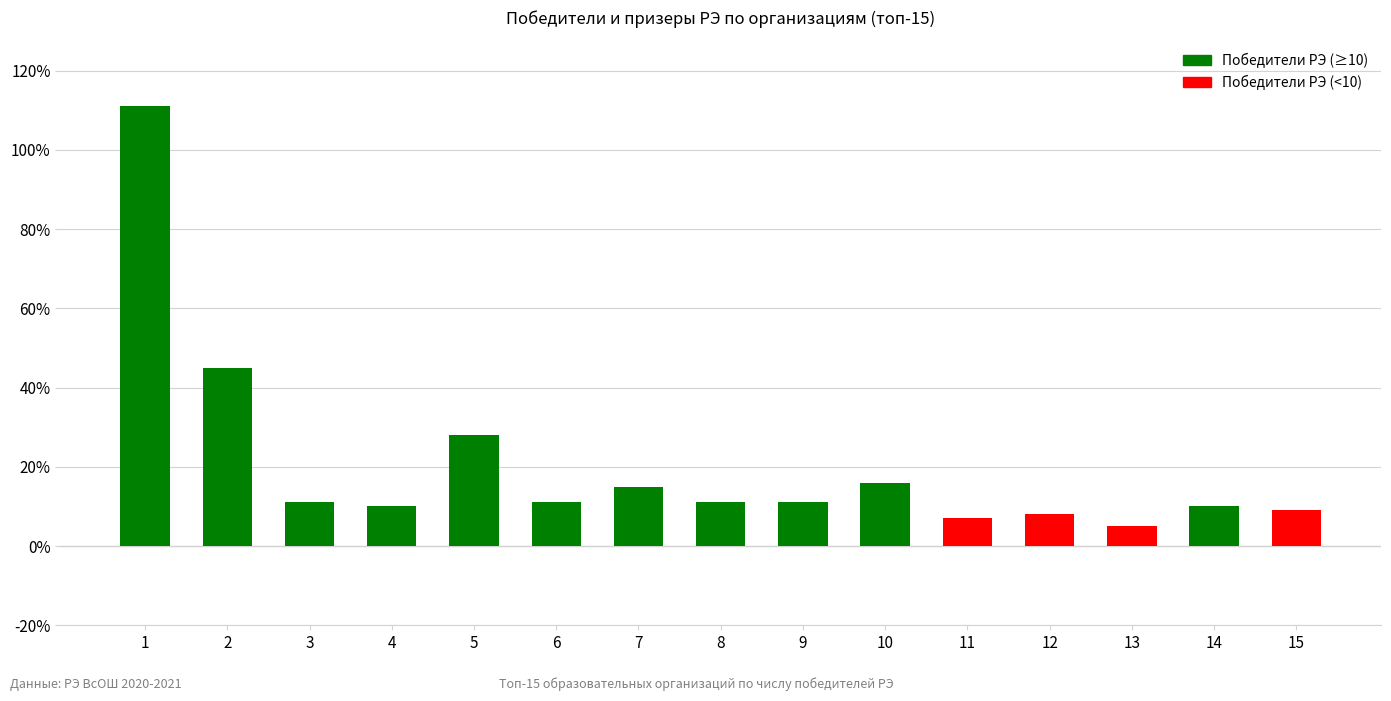

What is the ratio of the value at 2 to the value at 10?

2.8